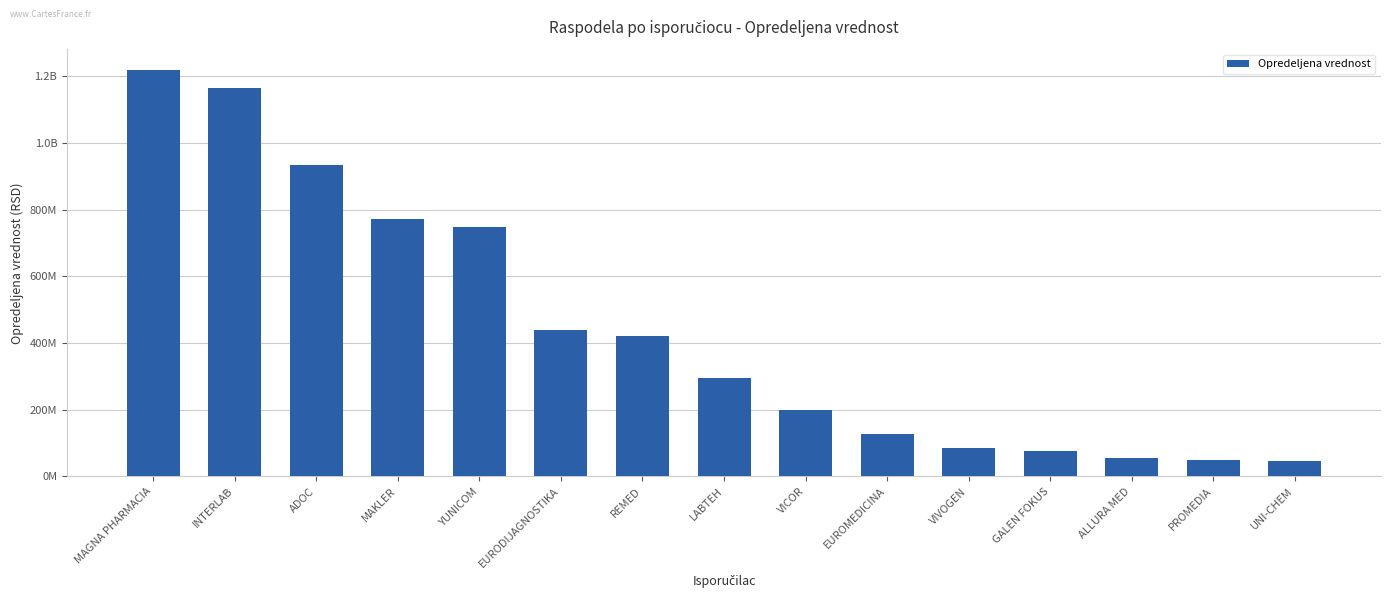

Which category has the lowest value across all series?

UNI-CHEM